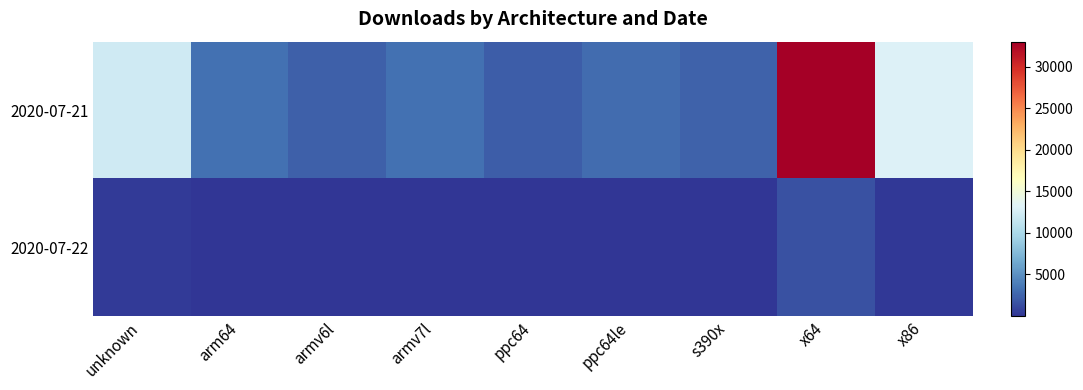

At how many categories does at least one series exceed 7484?

3